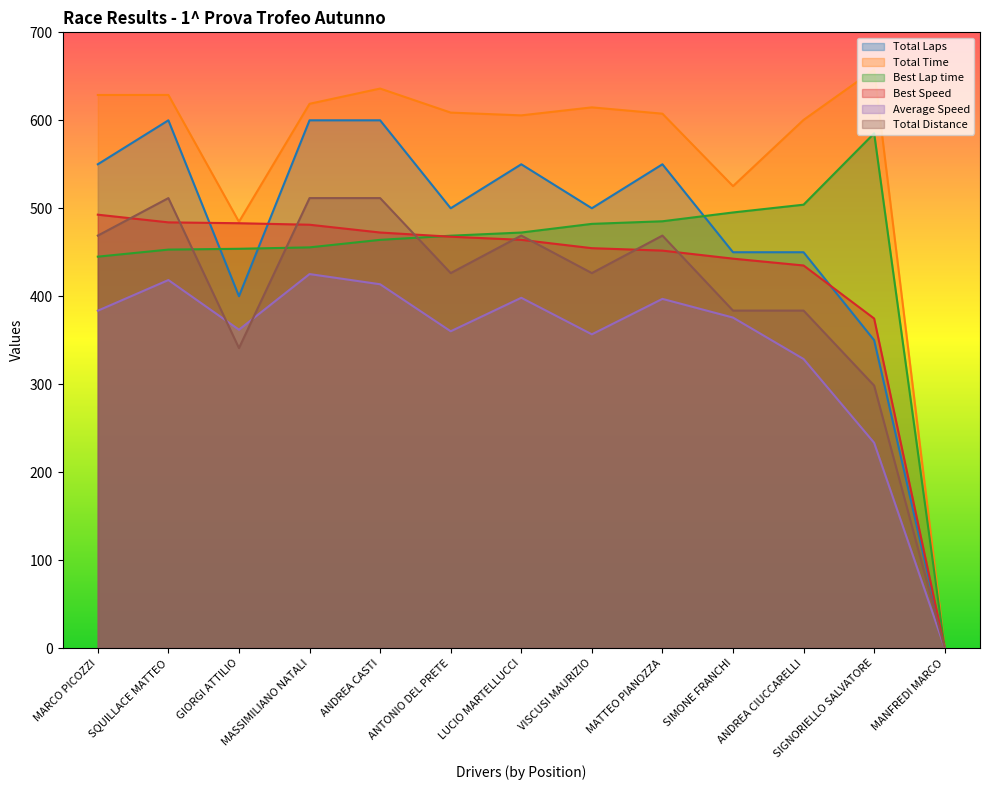

True or false: Total Time and Average Speed intersect in this chart.

False